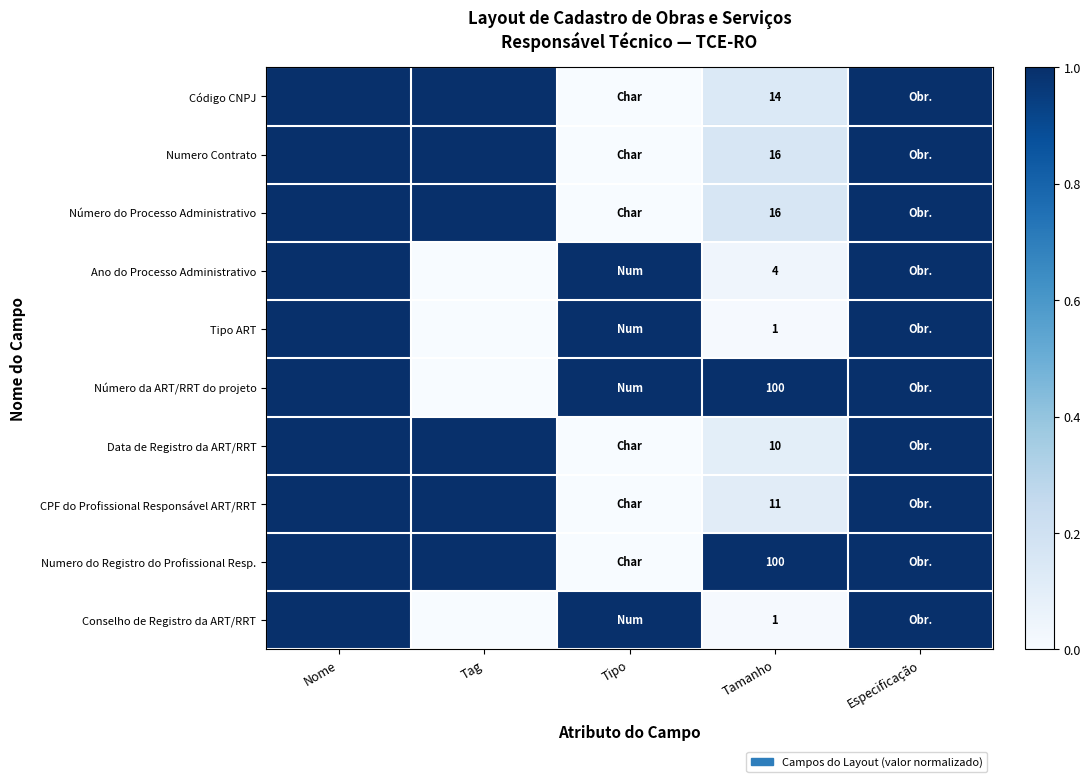

True or false: Ano do Processo Administrativo has a value of 2 at Tamanho.

False